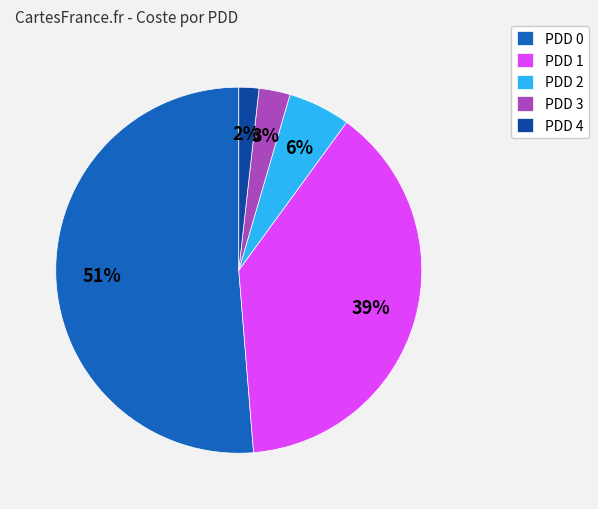

The PDD 2 slice represents 6% of the pie. True or false?

True